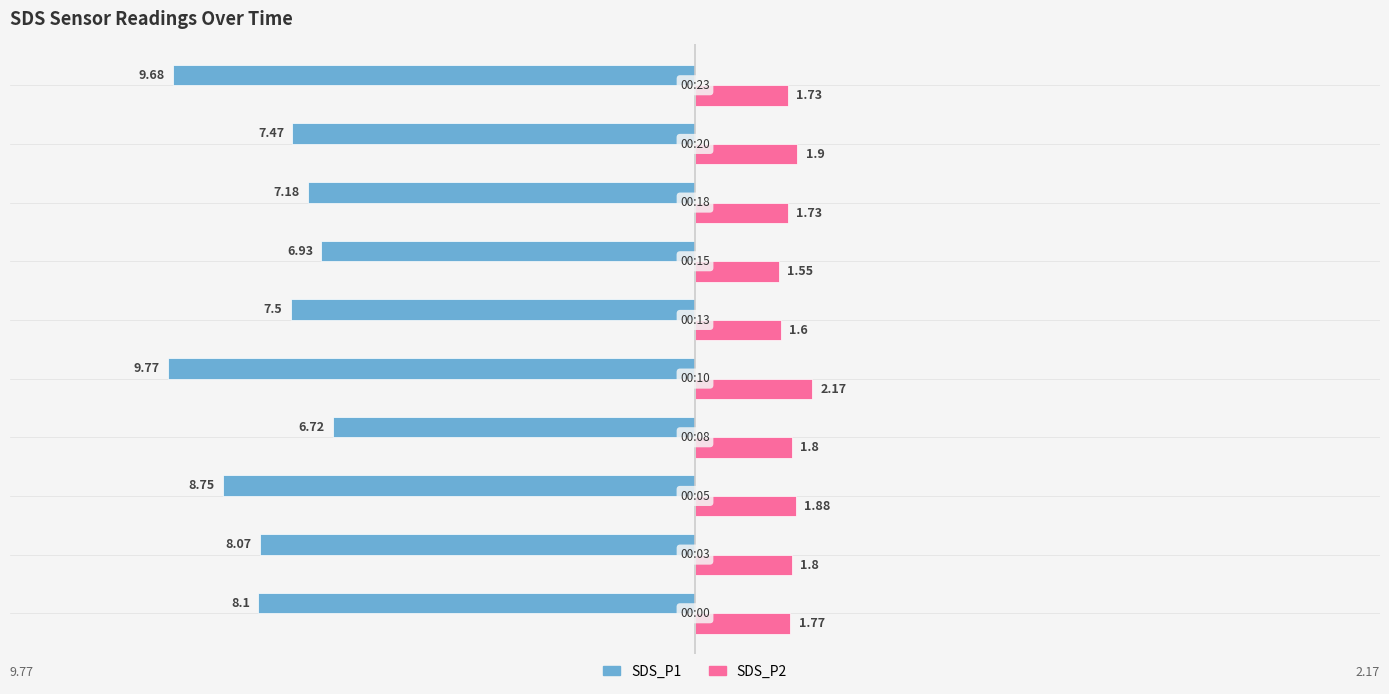

Which series has the largest range (max minus min)?

SDS_P1